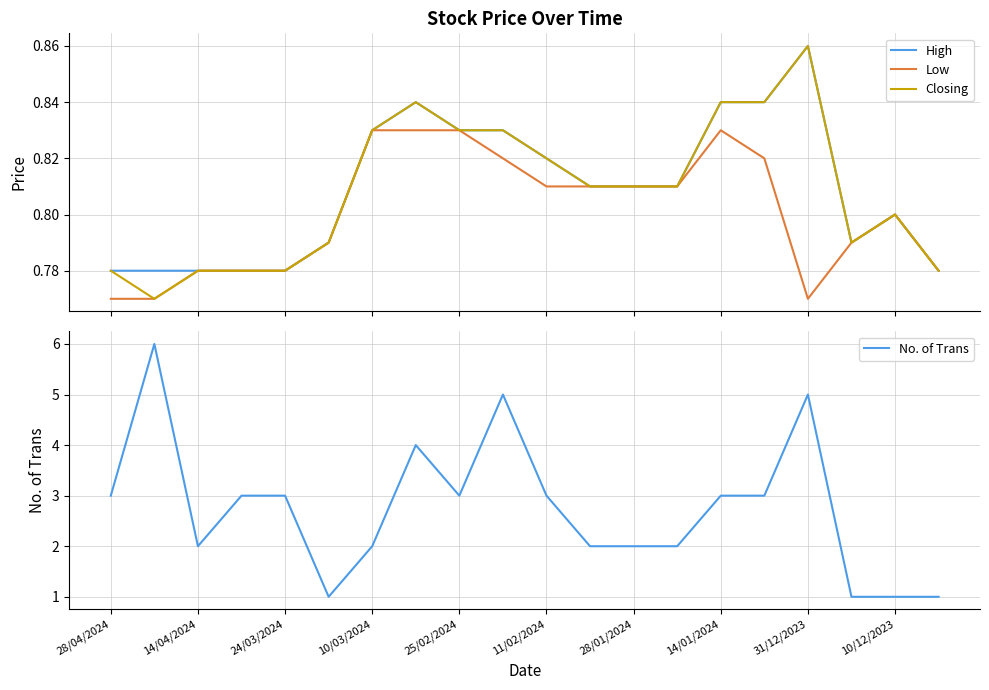

Is it true that No. of Trans equals 2 at 28/01/2024?

True